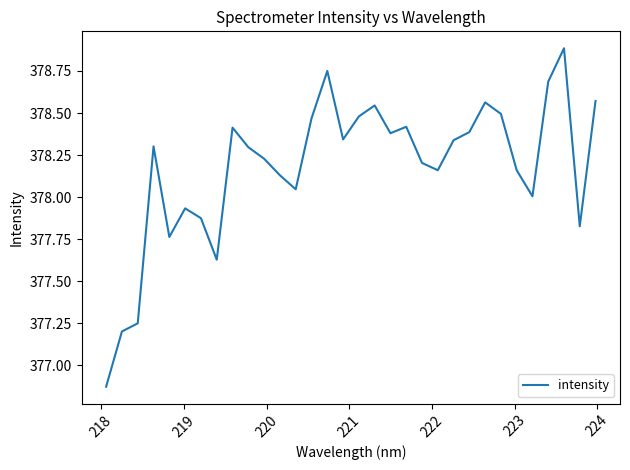

What is the difference between the maximum and minimum values?

2.0